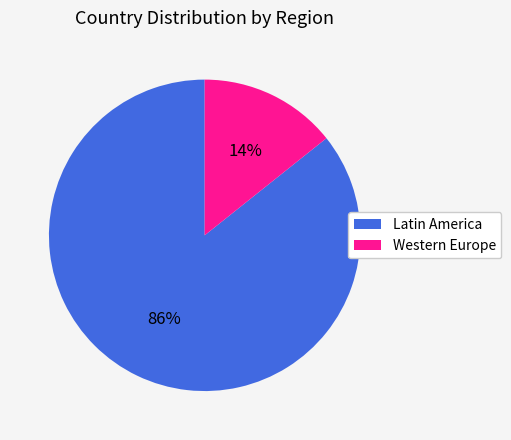

To the nearest percent, what percentage of the pie is Latin America?

86%